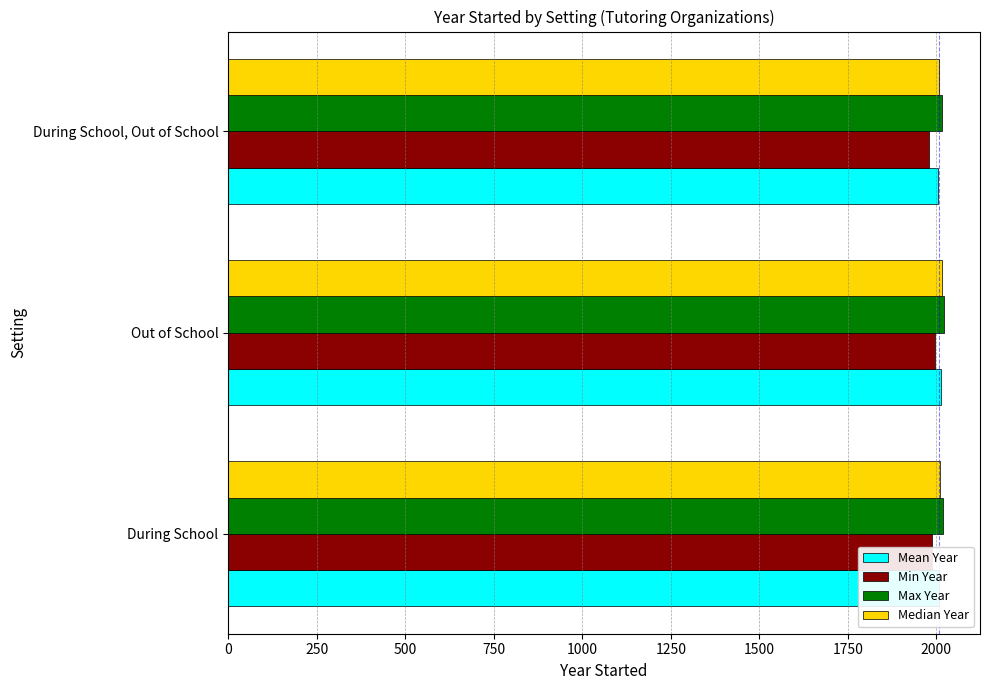

What is the greatest value displayed?

2022.0